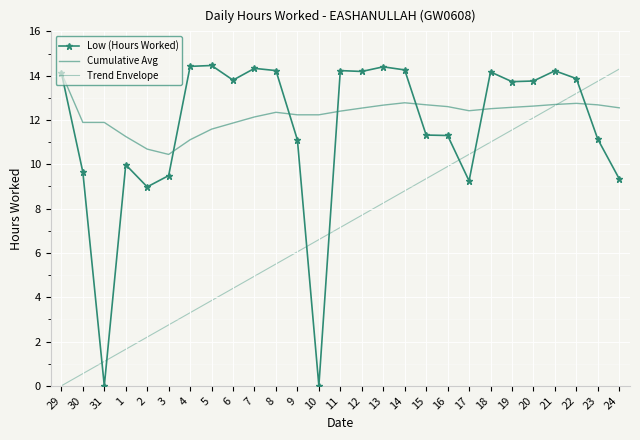

How many values in the Trend Envelope series exceed 7?

14